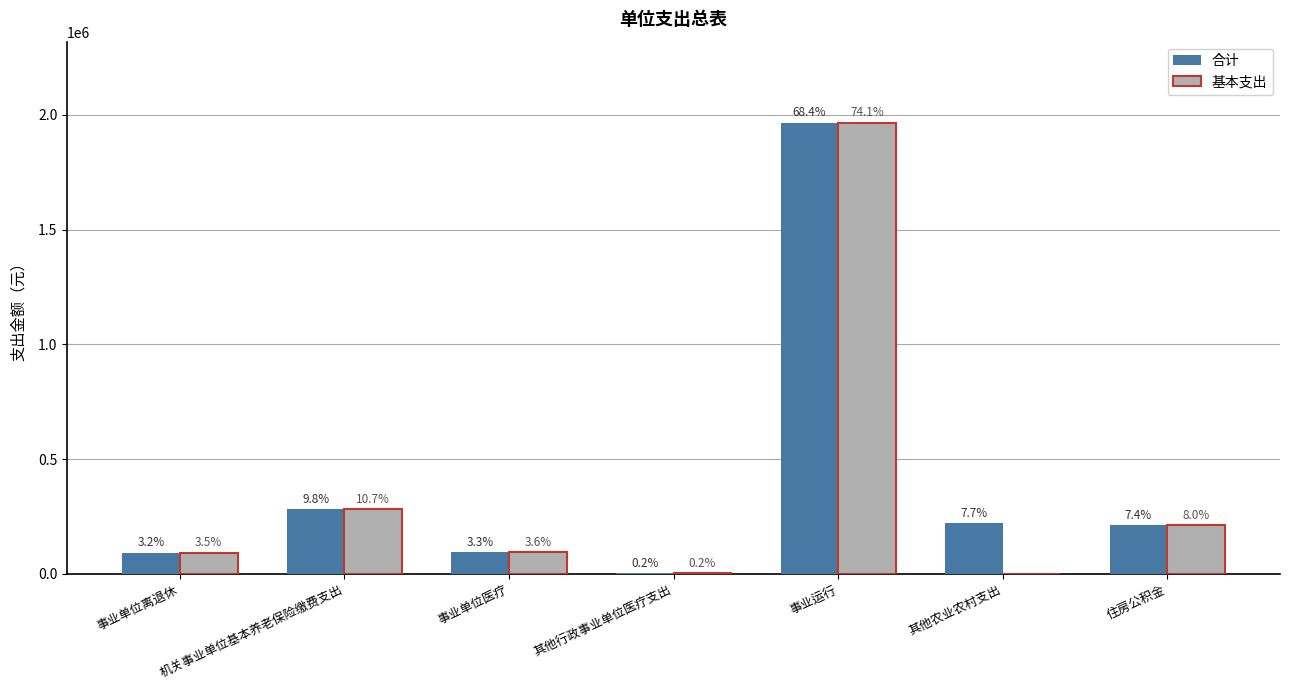

Are the bars horizontal?

No